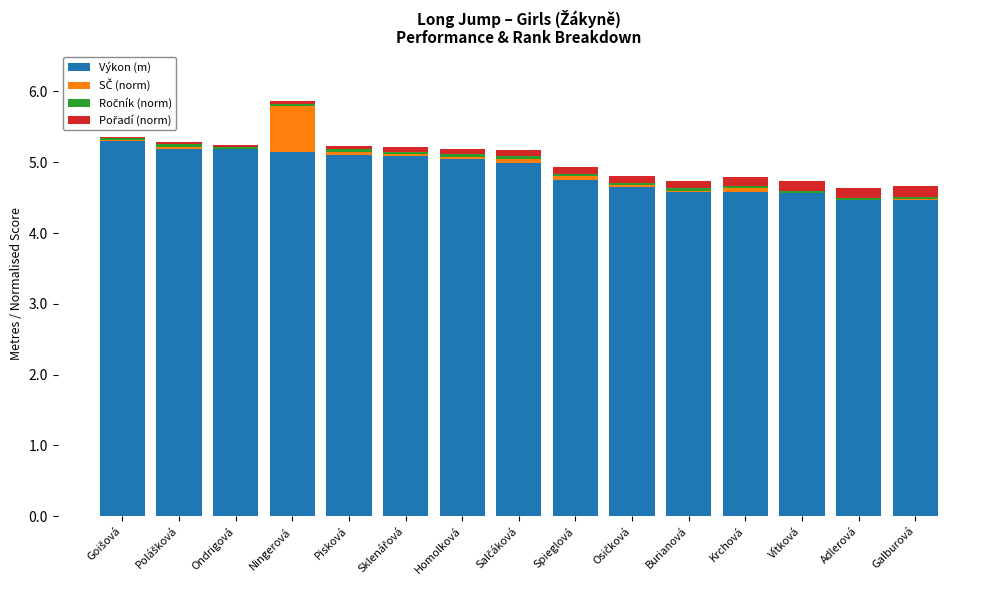

What is the sum of all Výkon (m) values?

73.1